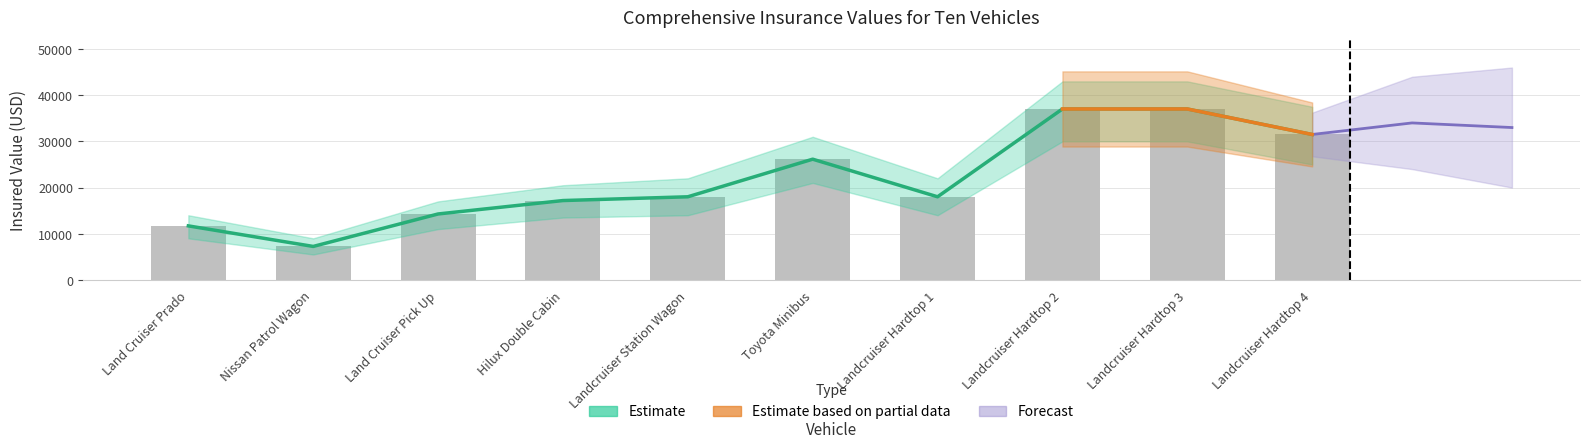

Does the chart contain any negative values?

No